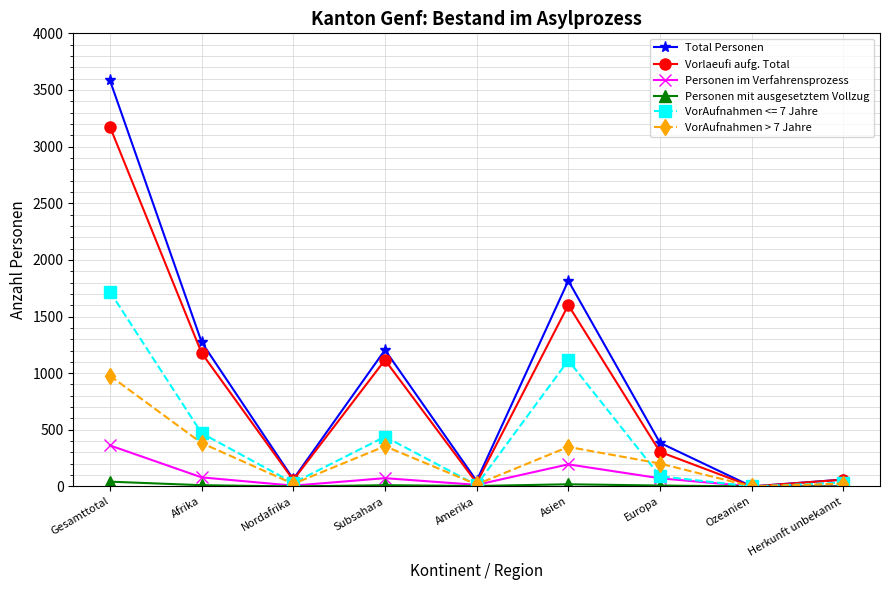

List the series in order of their peak value, lowest first.

Personen mit ausgesetztem Vollzug, Personen im Verfahrensprozess, VorAufnahmen > 7 Jahre, VorAufnahmen <= 7 Jahre, Vorlaeufi aufg. Total, Total Personen